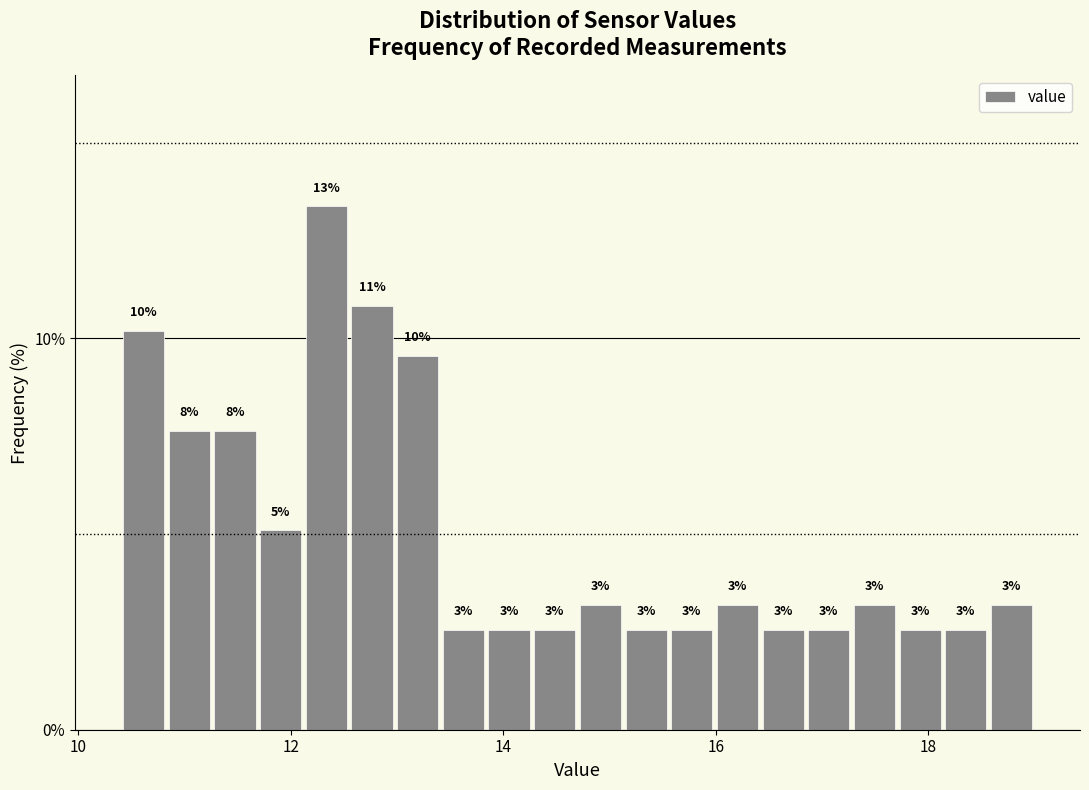

Read against the x-axis, roughly where is the centre of the tallest bar?

12.4